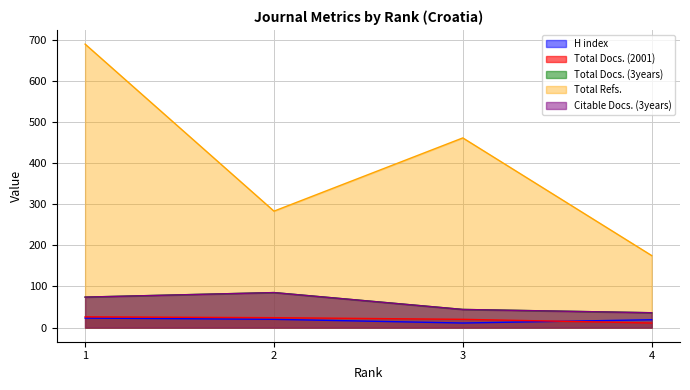

Reading left to right, list all the values displayed in this chart.

H index: 23	20	11	19
Total Docs. (2001): 26	24	20	11
Total Docs. (3years): 74	85	44	36
Total Refs.: 689	283	461	175
Citable Docs. (3years): 74	85	44	36